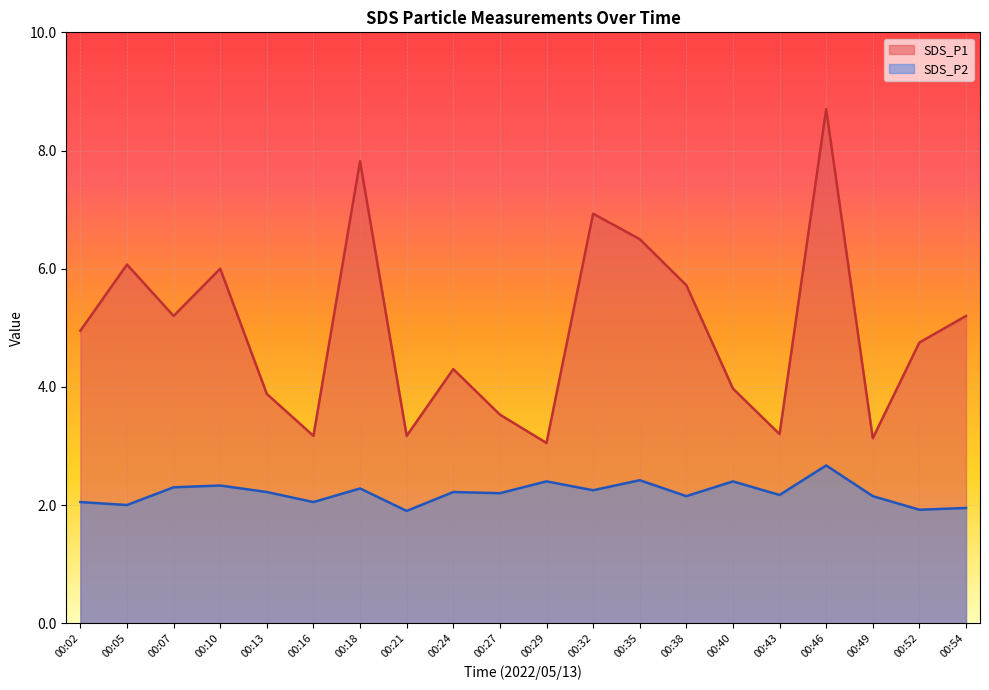

What is the value of the SDS_P1 point at the 20th from the left?

5.2